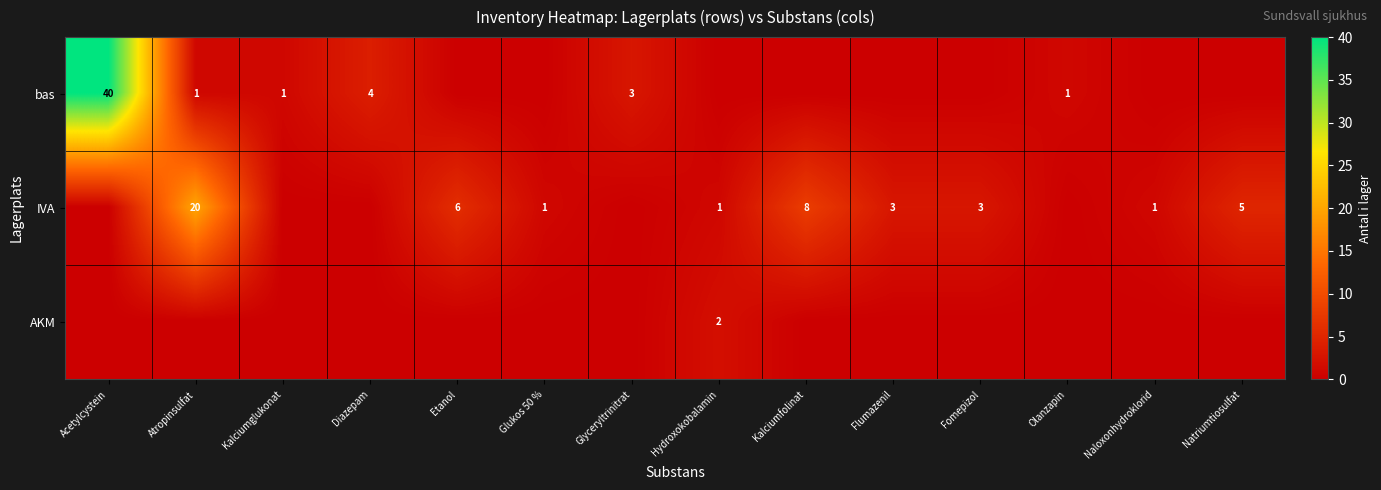

The value of bas at Olanzapin is 1. True or false?

True